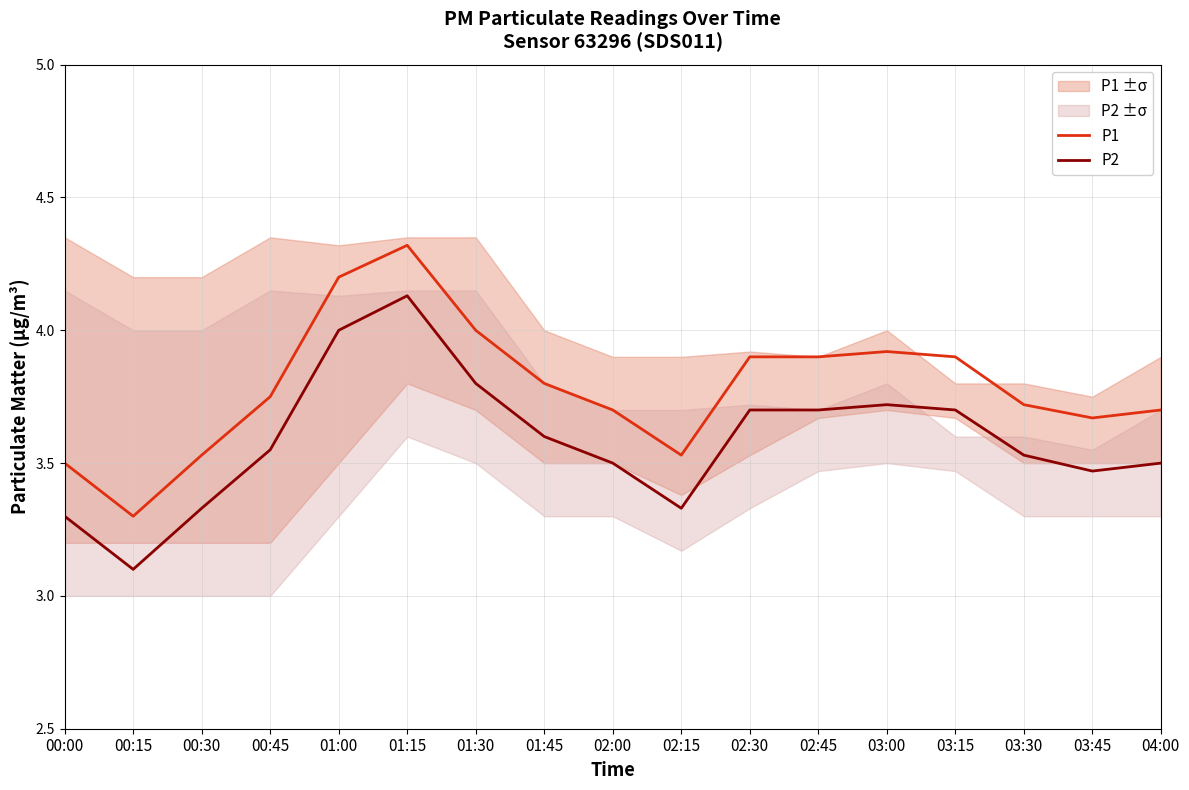

Read the P2 value at 01:45.

3.6